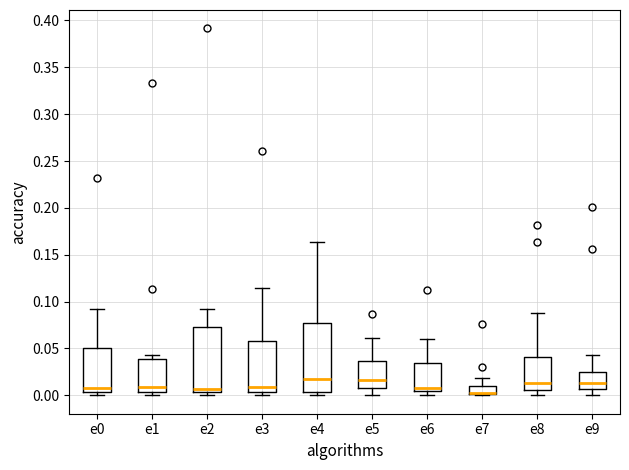

Reading left to right, transcribe this box plot: for each box, give where its median line is, the range the box spans, and where its two whiskers end, as read against the y-axis. The values are not printed on the chart, so give them approximately, as read against the axis.

e0: median 0.010, box 0.005 to 0.050, whiskers 0.000 to 0.090
e1: median 0.010, box 0.005 to 0.040, whiskers 0.000 to 0.045
e2: median 0.005 (just above the box's lower edge), box 0.005 to 0.075, whiskers 0.000 to 0.090
e3: median 0.010, box 0.005 to 0.060, whiskers 0.000 to 0.115
e4: median 0.020, box 0.005 to 0.075, whiskers 0.000 to 0.165
e5: median 0.015, box 0.010 to 0.035, whiskers 0.000 to 0.060
e6: median 0.010, box 0.005 to 0.035, whiskers 0.000 to 0.060
e7: median 0.005 (drawn on the box's lower edge), box 0.000 to 0.010, whiskers 0.000 to 0.020
e8: median 0.015, box 0.005 to 0.040, whiskers 0.000 to 0.090
e9: median 0.015, box 0.005 to 0.025, whiskers 0.000 to 0.045